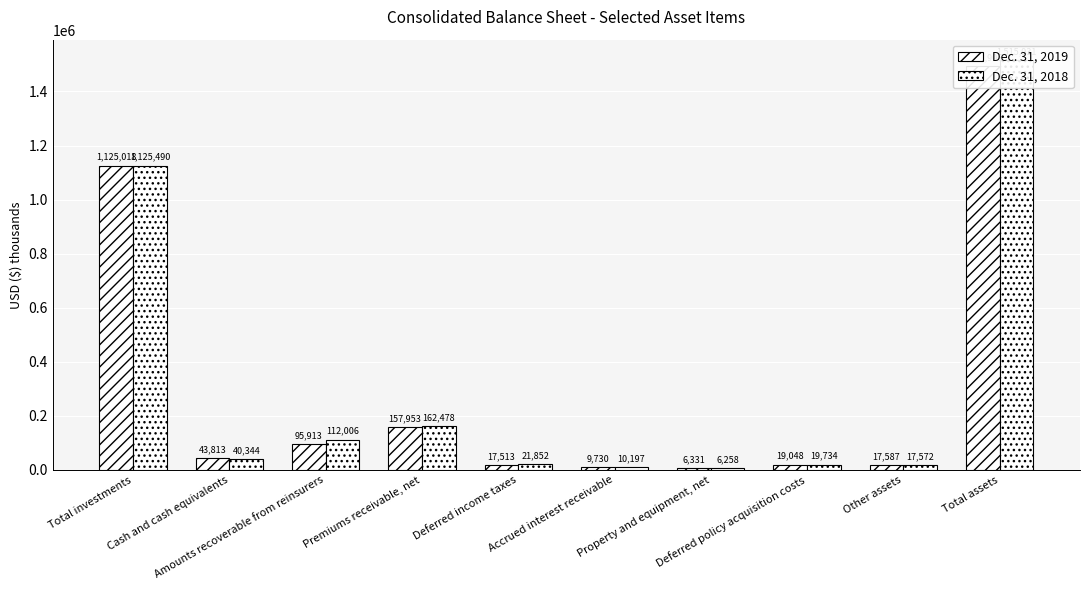

What is the minimum value shown in the chart?

6258